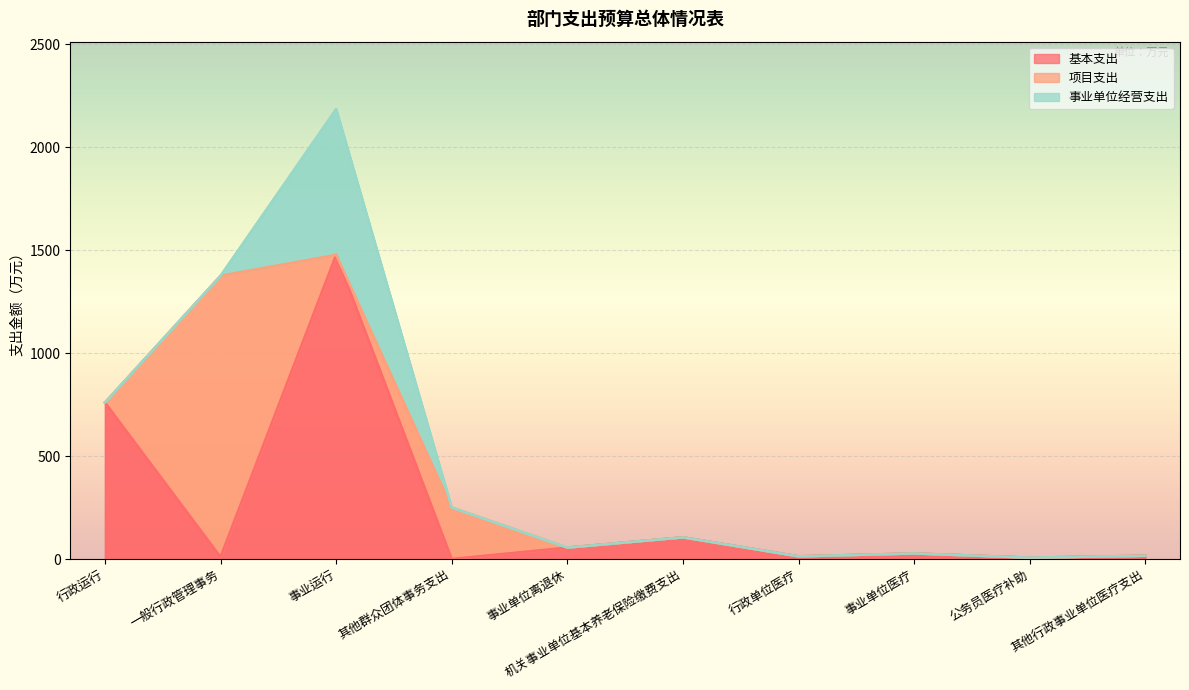

What is the difference between the maximum and minimum values in the 项目支出 series?

1366.0